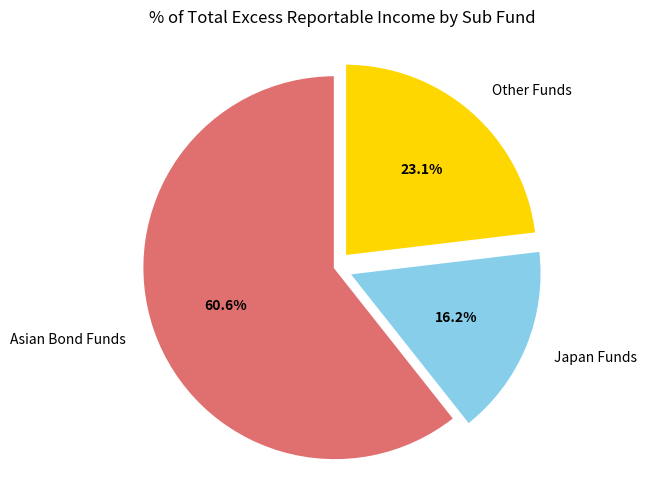

Which slice is the smallest?

Japan Funds